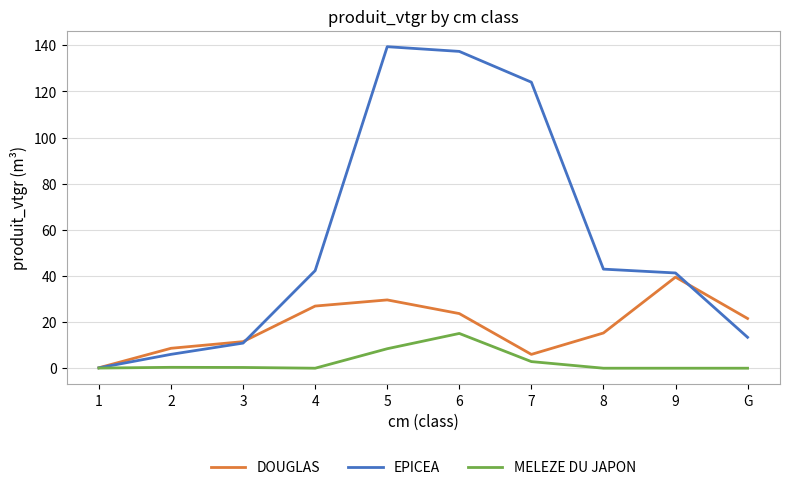

Is the value of MELEZE DU JAPON at 3 greater than the value of DOUGLAS at 9?

No